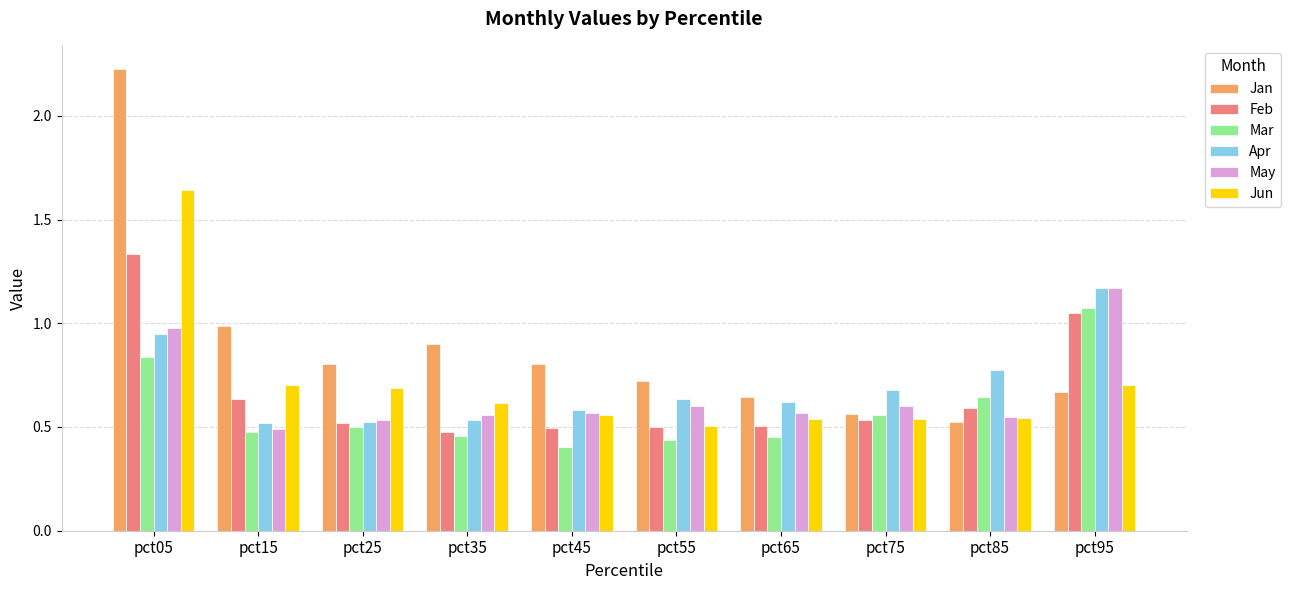

Which series has the largest total across all categories?

Jan